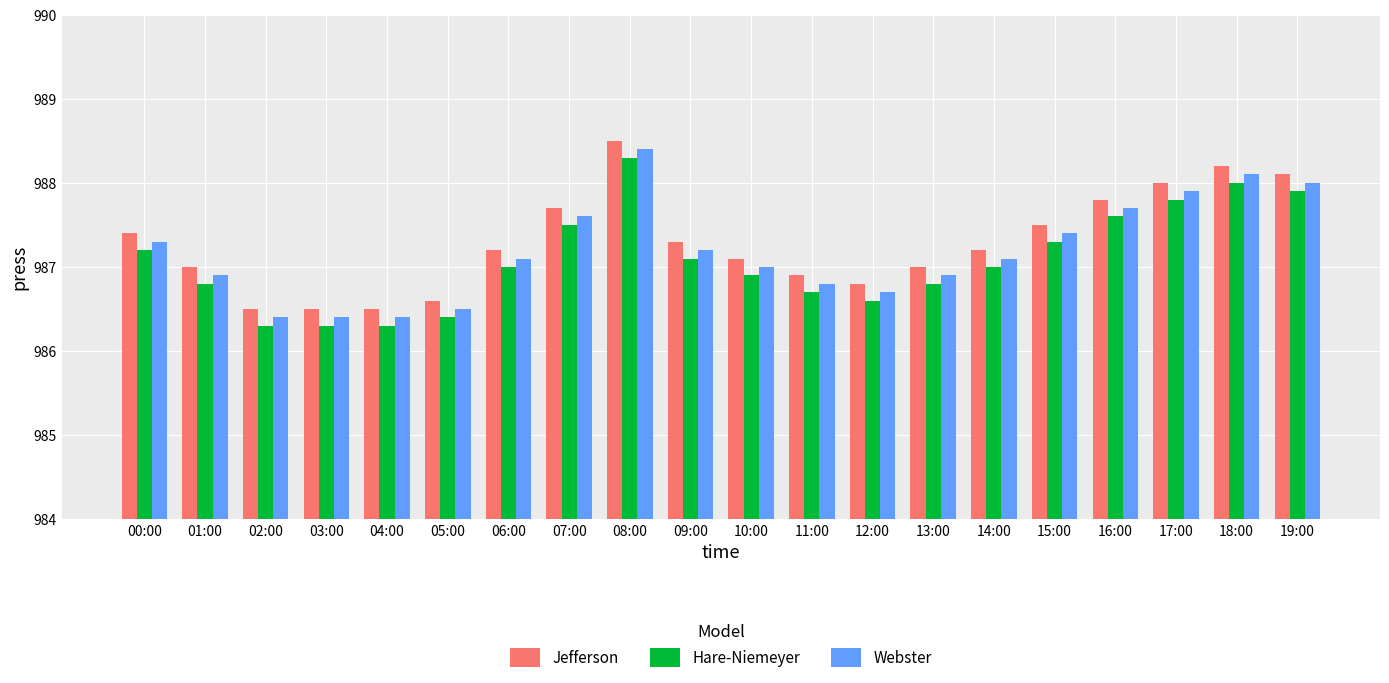

Count the number of data series in this chart.

3